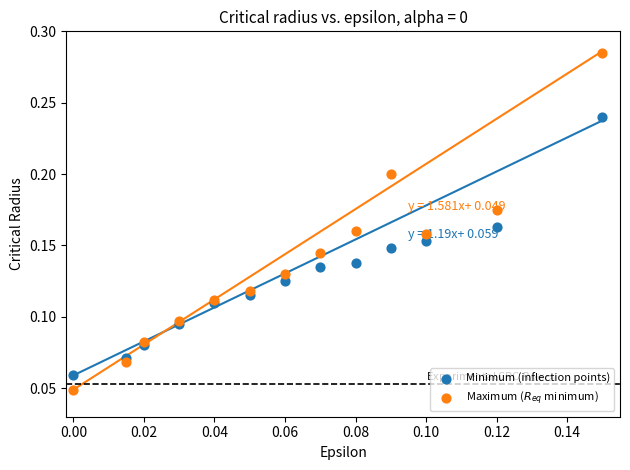

What are all the series names shown in the legend?

Minimum (inflection points), Maximum ($R_{eq}$ minimum)